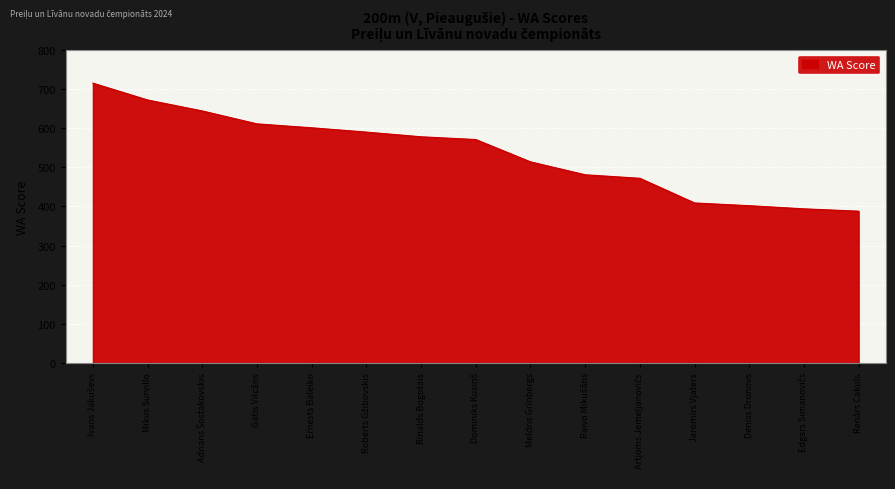

True or false: there are more than 0 points higher than both neighbors.

False